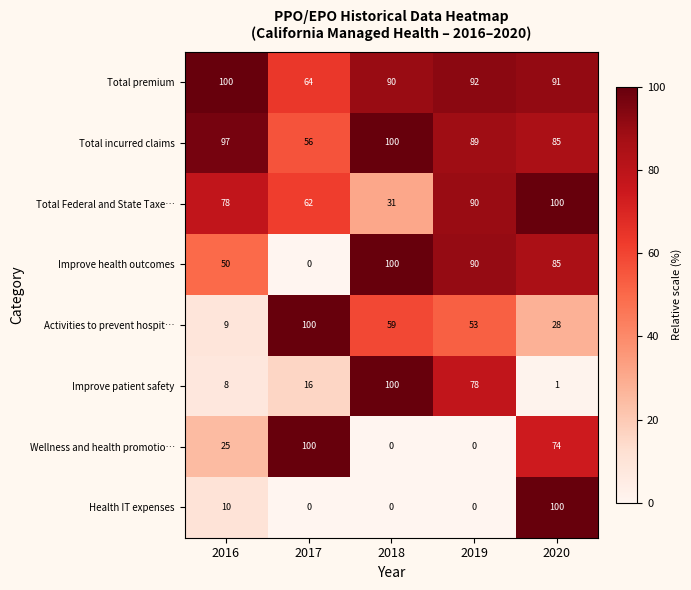

What is the sum of all Improve patient safety values?

203